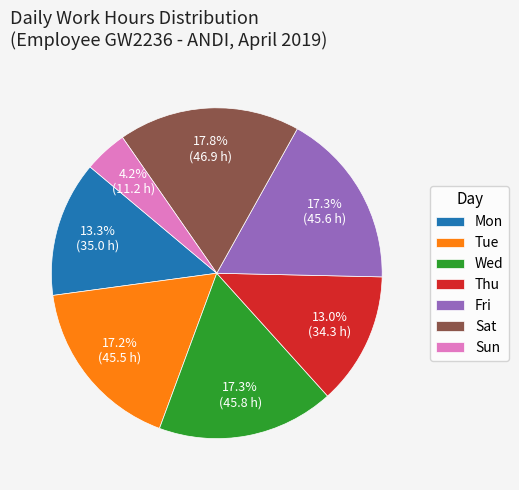

What is the smallest slice in the pie chart?

Sun